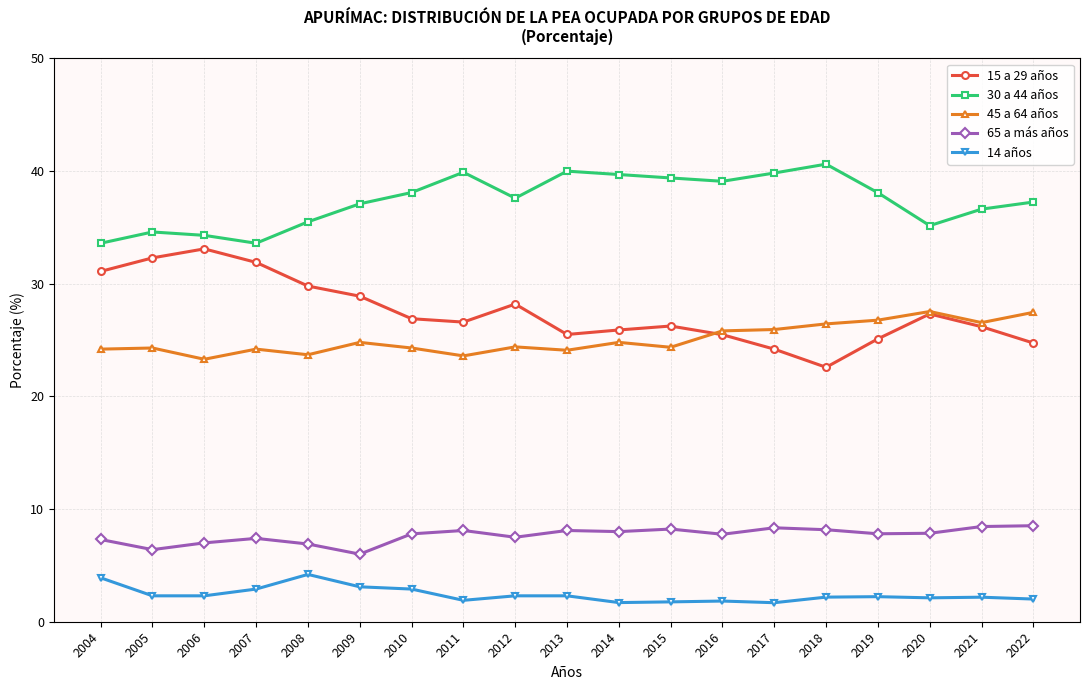

Which series has the largest total across all categories?

30 a 44 años